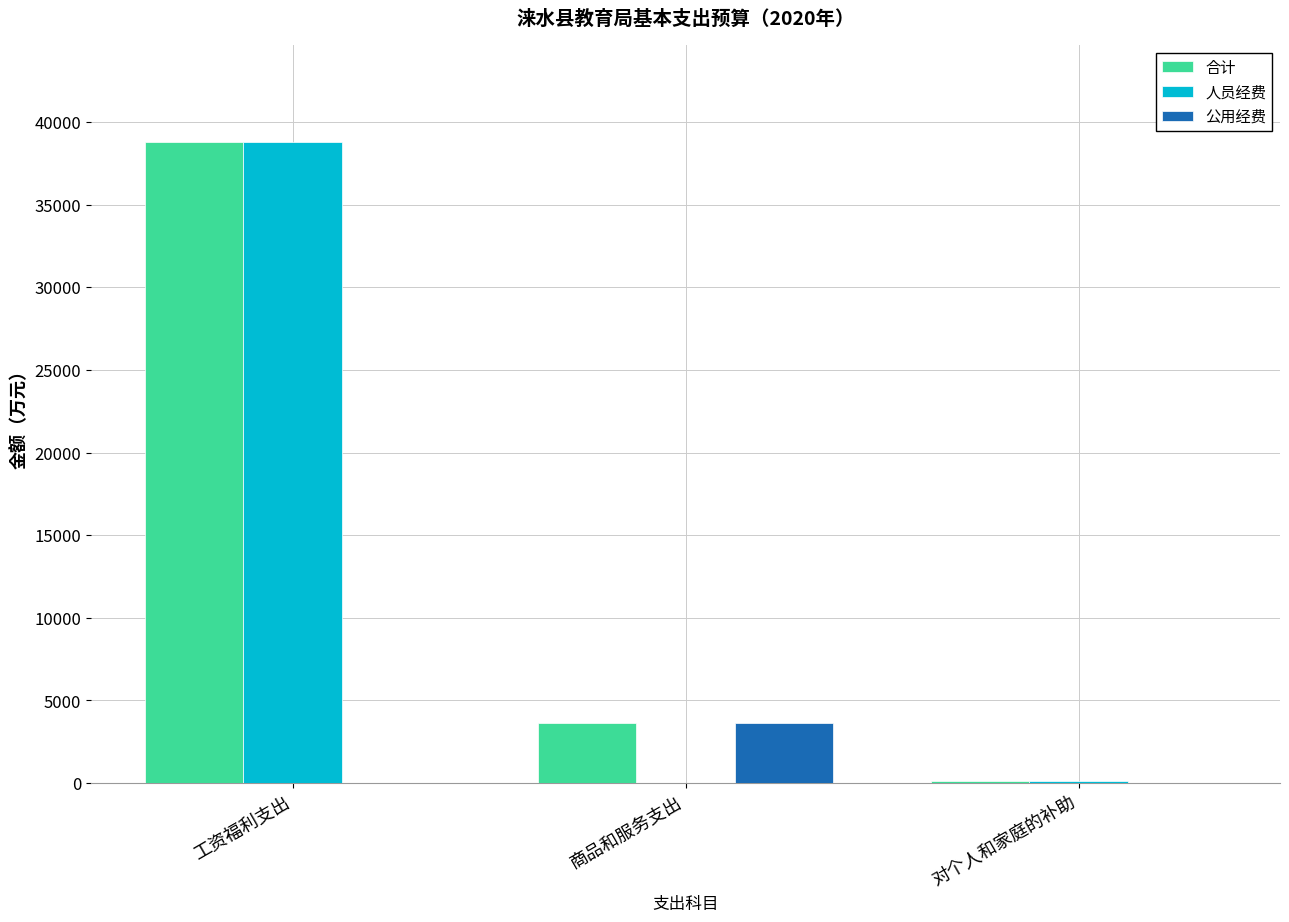

The value of 公用经费 at 商品和服务支出 is 3616.1. True or false?

True